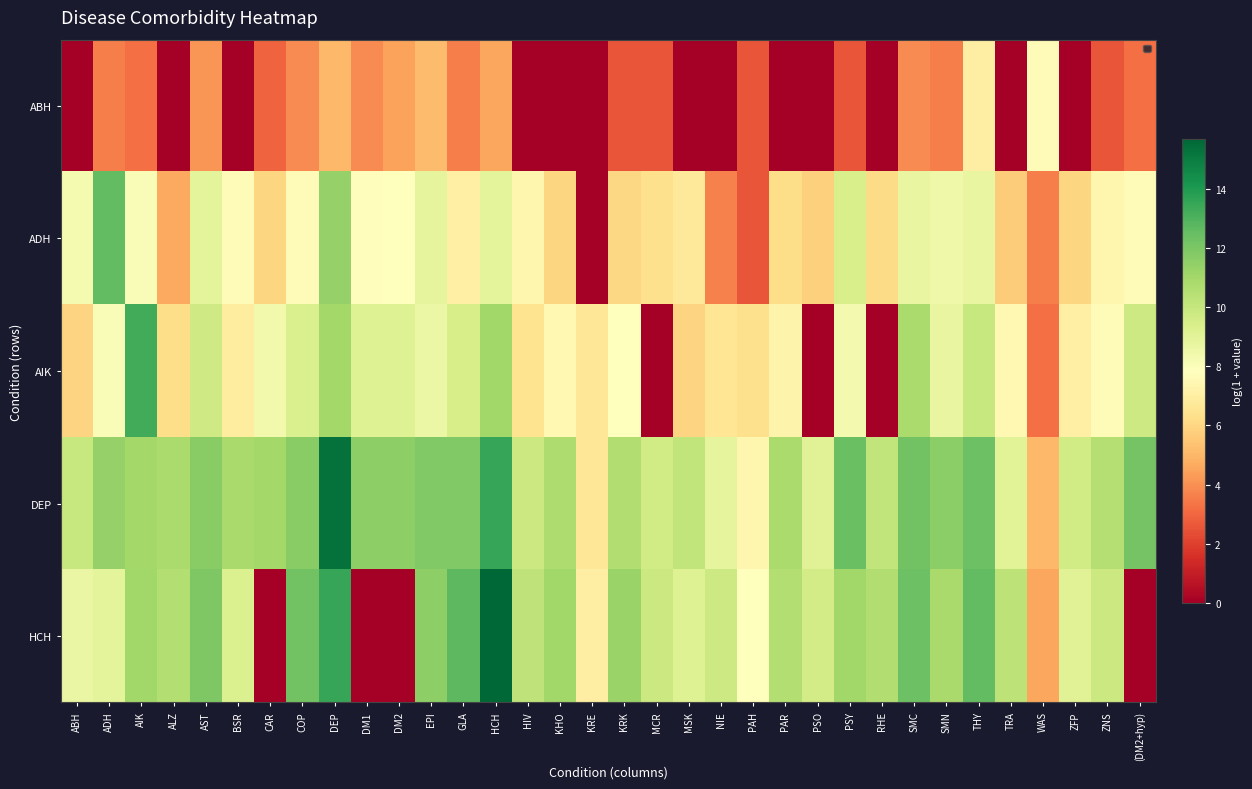

Between DM2 and THY, which is larger?

THY